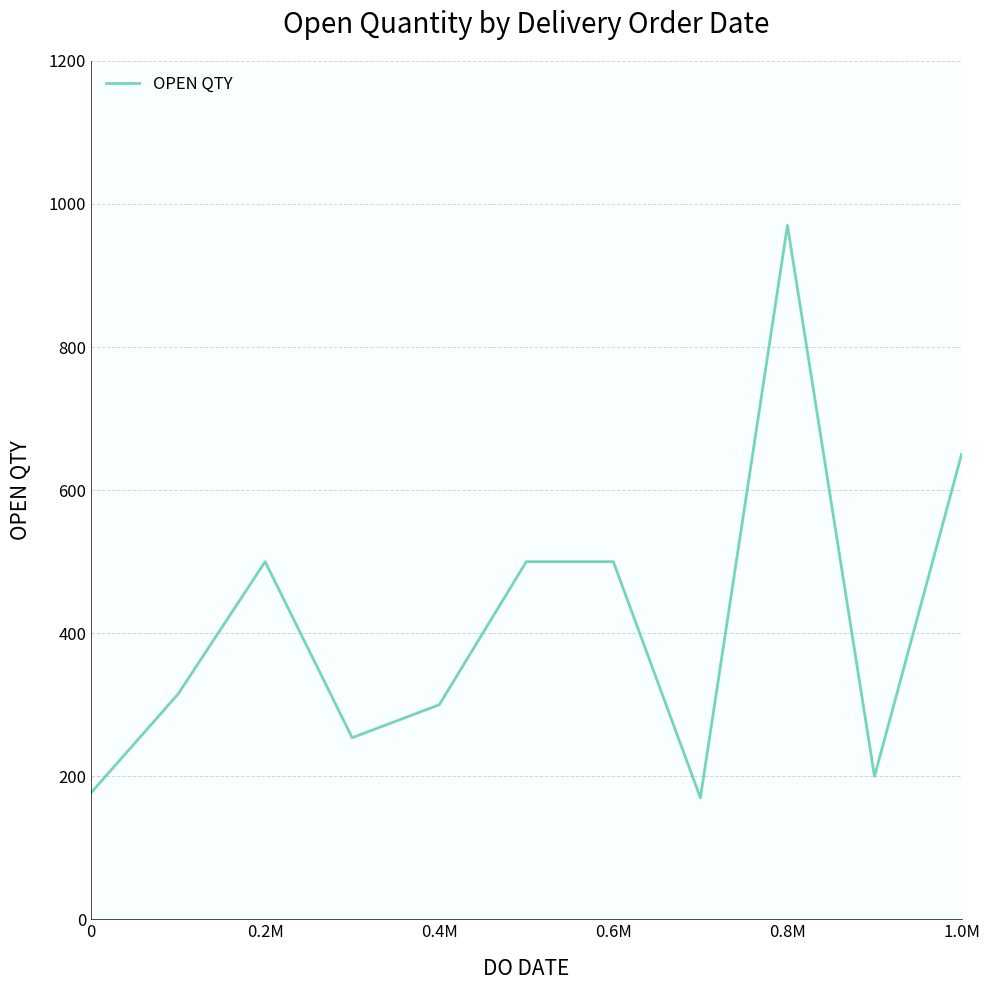

What is the difference between the maximum and minimum values?

800